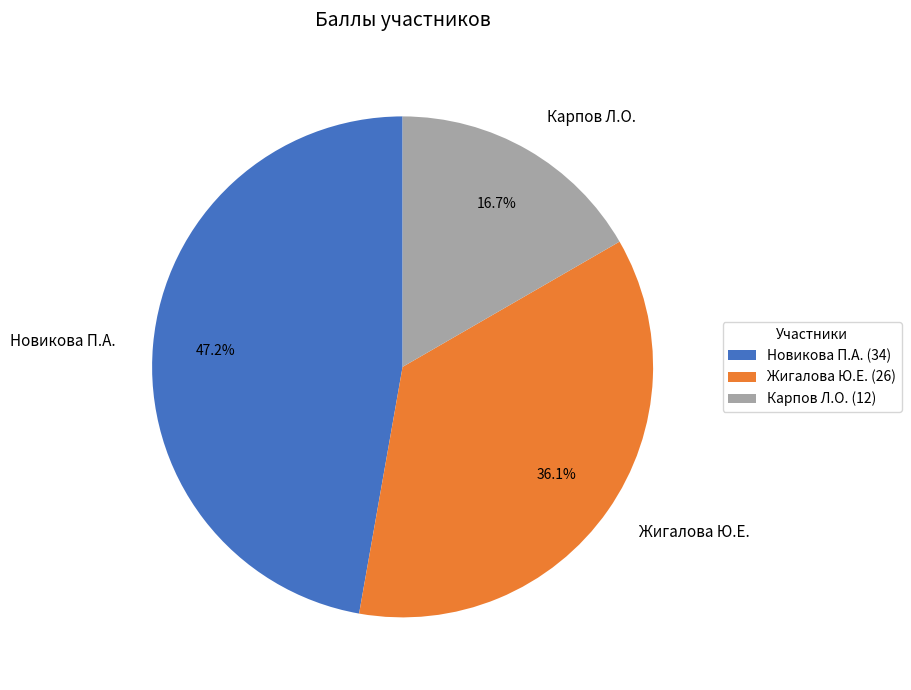

To the nearest percent, what is the combined percentage of Карпов Л.О. and Новикова П.А.?

64%